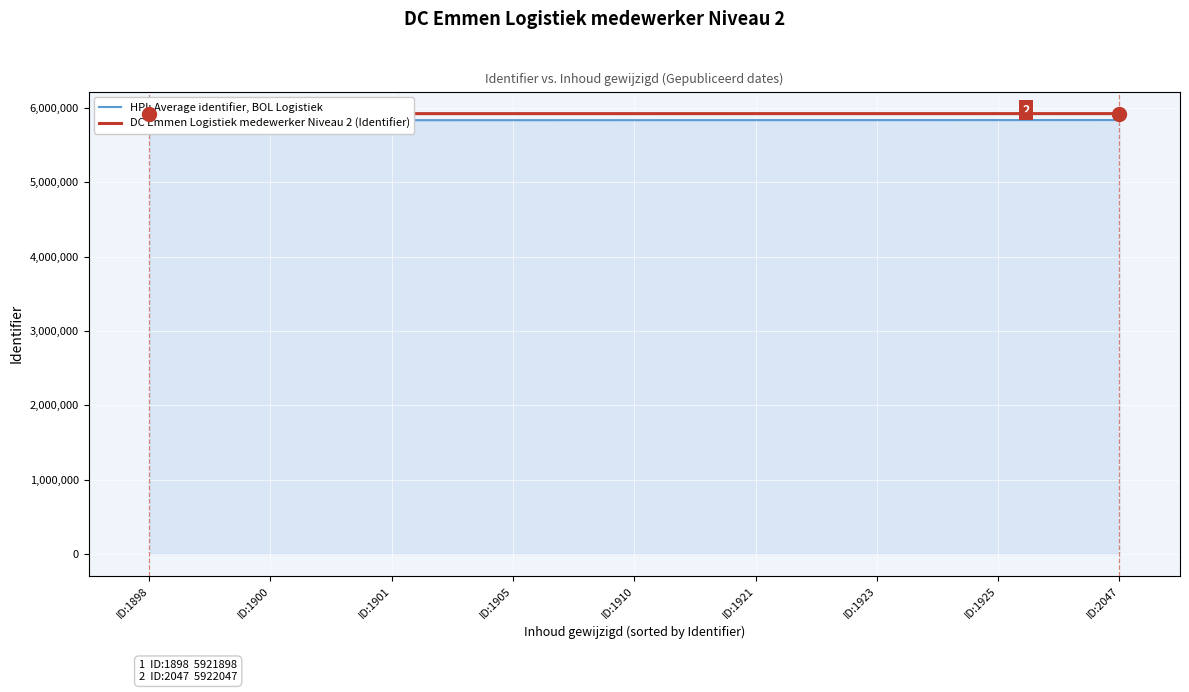

Reading left to right, list all the values displayed in this chart.

HPI: Average identifier, BOL Logistiek: ID:1898=5833069.5	ID:1900=5833371.5	ID:1901=5833672.5	ID:1905=5833976.4	ID:1910=5834281.3	ID:1921=5834592.2	ID:1923=5834894.2	ID:1925=5835196.1	ID:2047=5835616.3
DC Emmen Logistiek medewerker Niveau 2 (Identifier): ID:1898=5921898.0	ID:1900=5921900.0	ID:1901=5921901.0	ID:1905=5921905.0	ID:1910=5921910.0	ID:1921=5921921.0	ID:1923=5921923.0	ID:1925=5921925.0	ID:2047=5922047.0